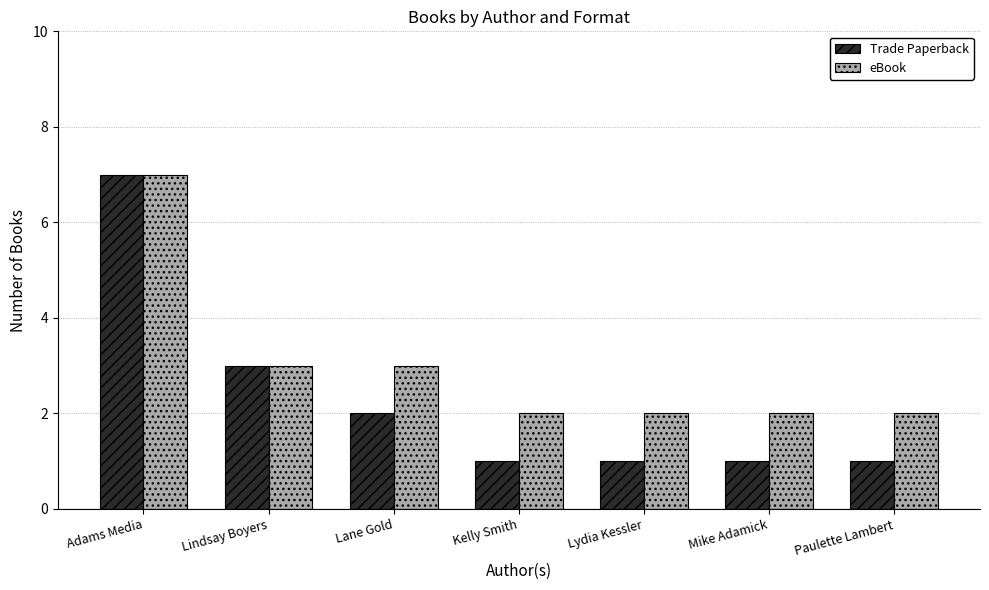

Rank the series by their average value, from highest to lowest.

eBook, Trade Paperback